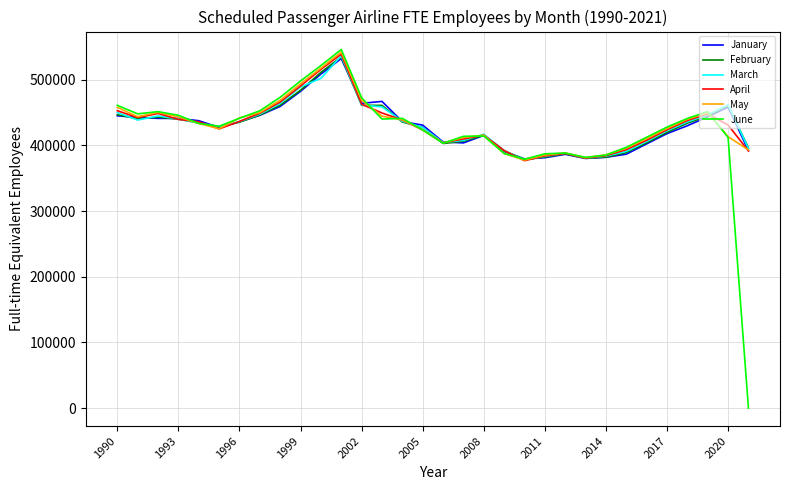

Which series has the widest spread of values?

June